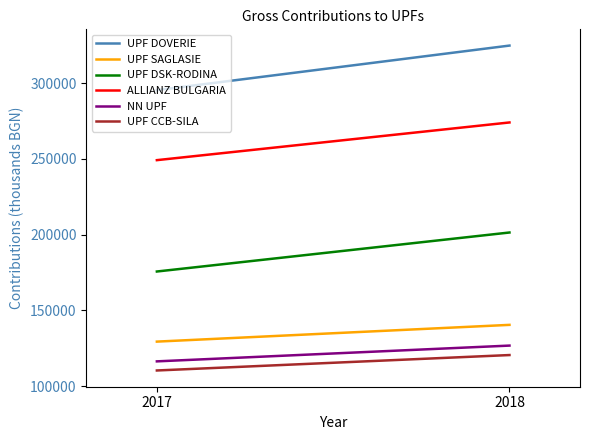

What is the sum of all ALLIANZ BULGARIA values?

523290